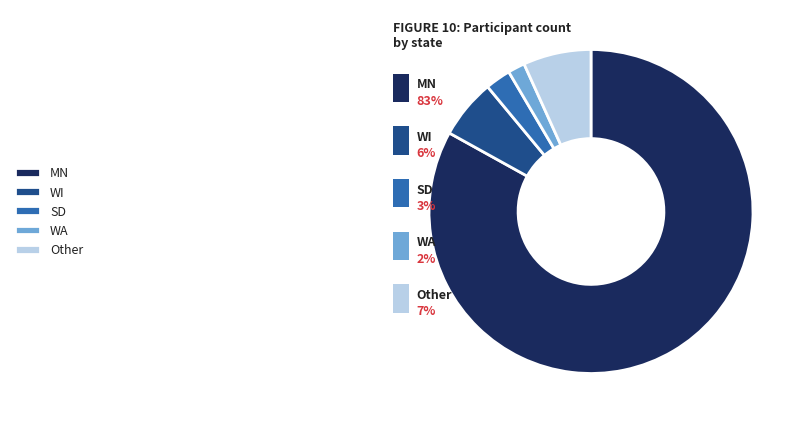

Rank the categories by value from lowest to highest.

WA, SD, WI, Other, MN